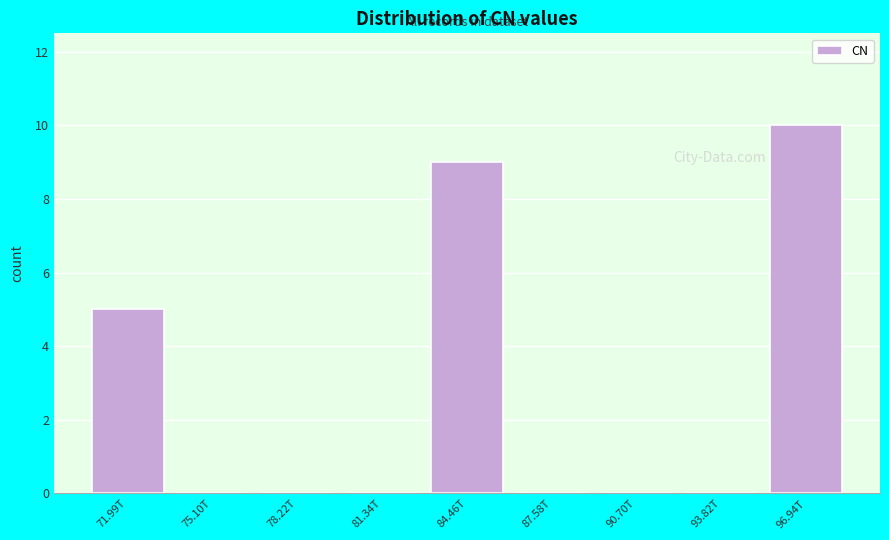

Reading right to left, transcribe all the data shown in this chart.

96.94T=10	93.82T=0	90.70T=0	87.58T=0	84.46T=9	81.34T=0	78.22T=0	75.10T=0	71.99T=5